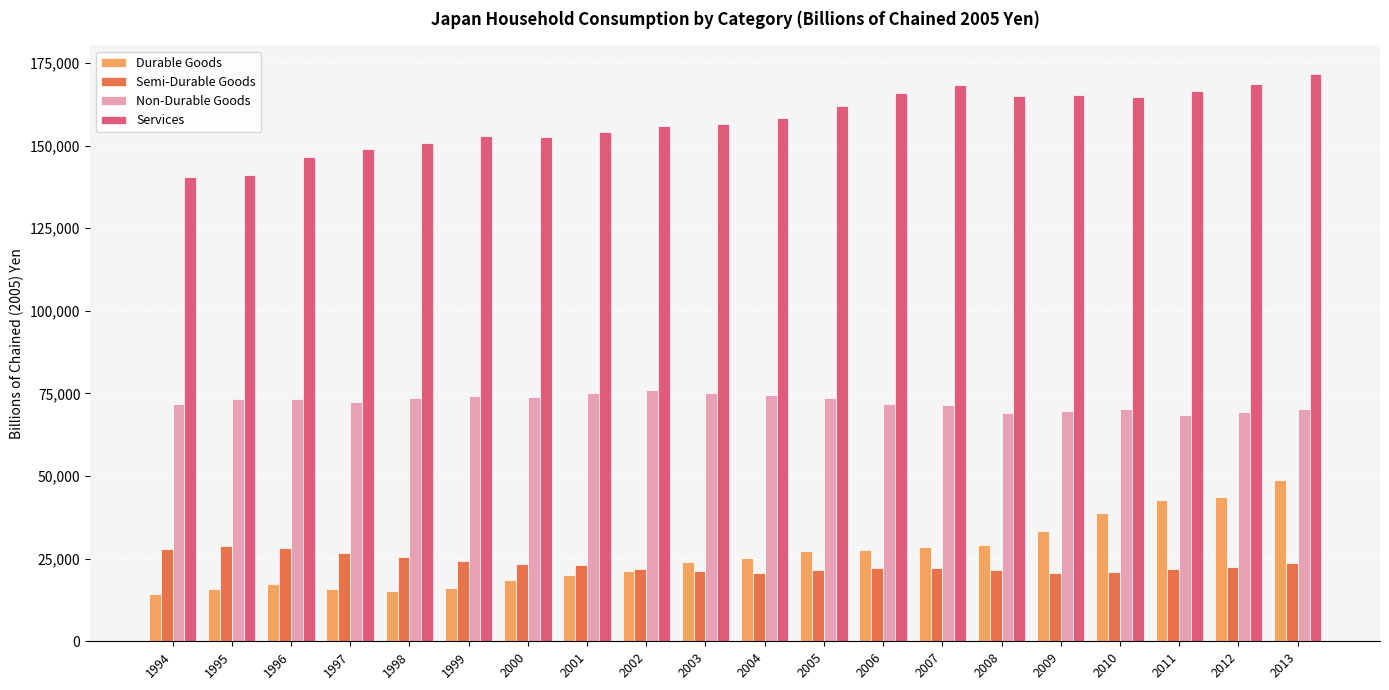

What is the minimum value shown in the chart?

14367.7